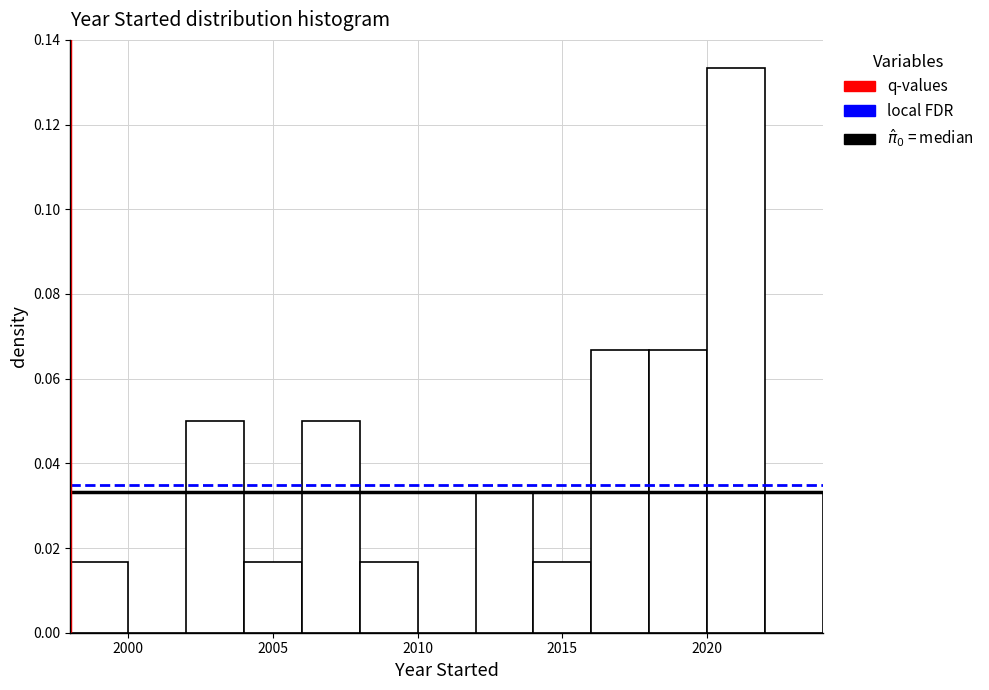

Reading left to right, list every bar in this chart as the range it spans on the x-axis followed by its height. The values are not printed on the chart, so give them approximately, as read against the axis.

1998 to 2000: 0.016
2000 to 2002: 0
2002 to 2004: 0.050
2004 to 2006: 0.016
2006 to 2008: 0.050
2008 to 2010: 0.016
2010 to 2012: 0
2012 to 2014: 0.034
2014 to 2016: 0.016
2016 to 2018: 0.066
2018 to 2020: 0.066
2020 to 2022: 0.134
2022 to 2024: 0.034